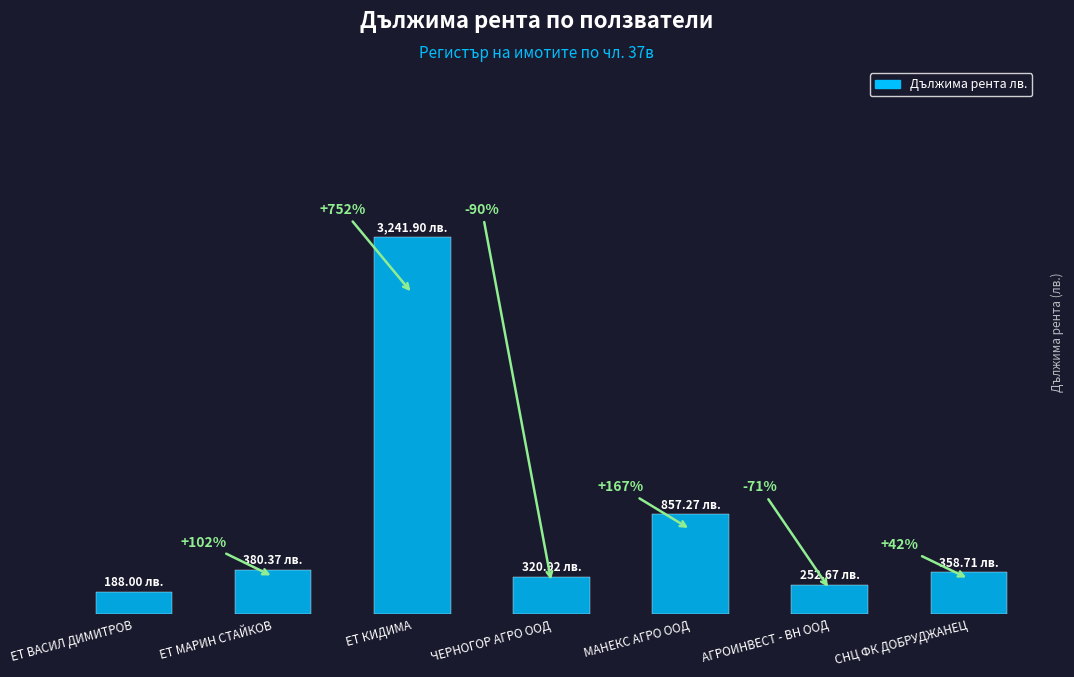

Does the chart contain any negative values?

No